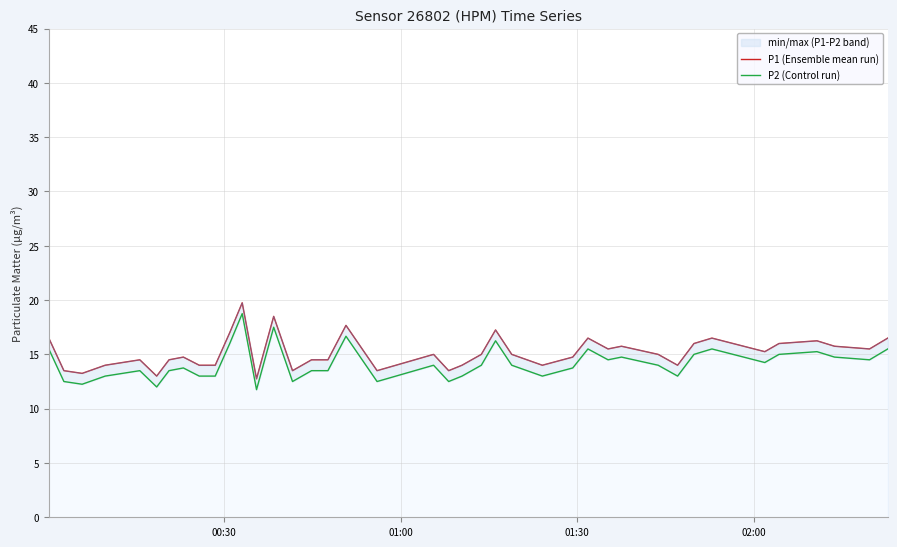

True or false: P1 (Ensemble mean run) has a value of 23.4 at 26.

False